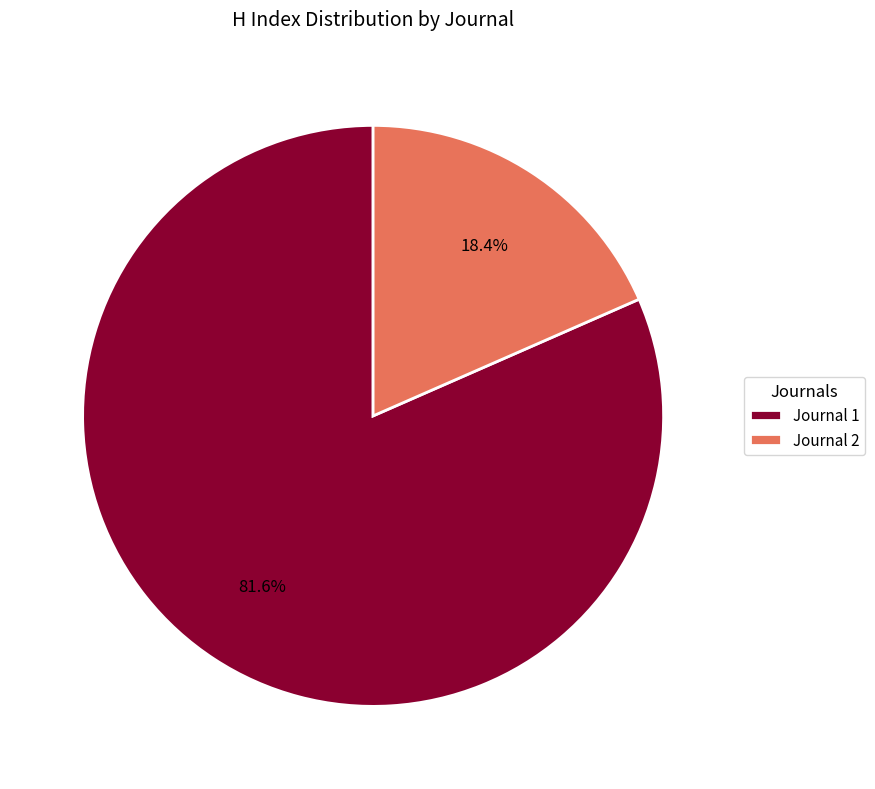

Approximately how many times larger is the value at Journal 1 compared to Journal 2?

4.4